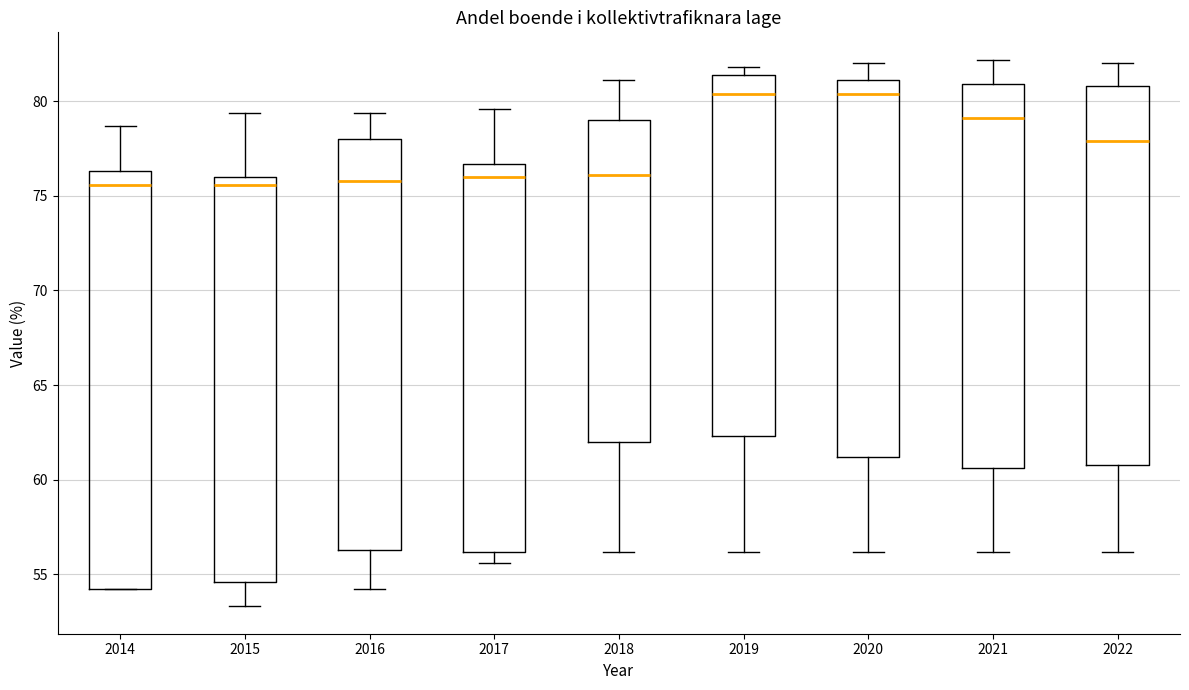

Reading left to right, transcribe this box plot: for each box, give where its median line is, the range the box spans, and where its two whiskers end, as read against the y-axis. The values are not printed on the chart, so give them approximately, as read against the axis.

2014: median 75.5, box 54.0 to 76.5, whiskers 54.0 to 78.5
2015: median 75.5, box 54.5 to 76.0, whiskers 53.5 to 79.5
2016: median 76.0, box 56.5 to 78.0, whiskers 54.0 to 79.5
2017: median 76.0, box 56.0 to 76.5, whiskers 55.5 to 79.5
2018: median 76.0, box 62.0 to 79.0, whiskers 56.0 to 81.0
2019: median 80.5, box 62.5 to 81.5, whiskers 56.0 to 82.0
2020: median 80.5, box 61.0 to 81.0, whiskers 56.0 to 82.0
2021: median 79.0, box 60.5 to 81.0, whiskers 56.0 to 82.0
2022: median 78.0, box 61.0 to 81.0, whiskers 56.0 to 82.0